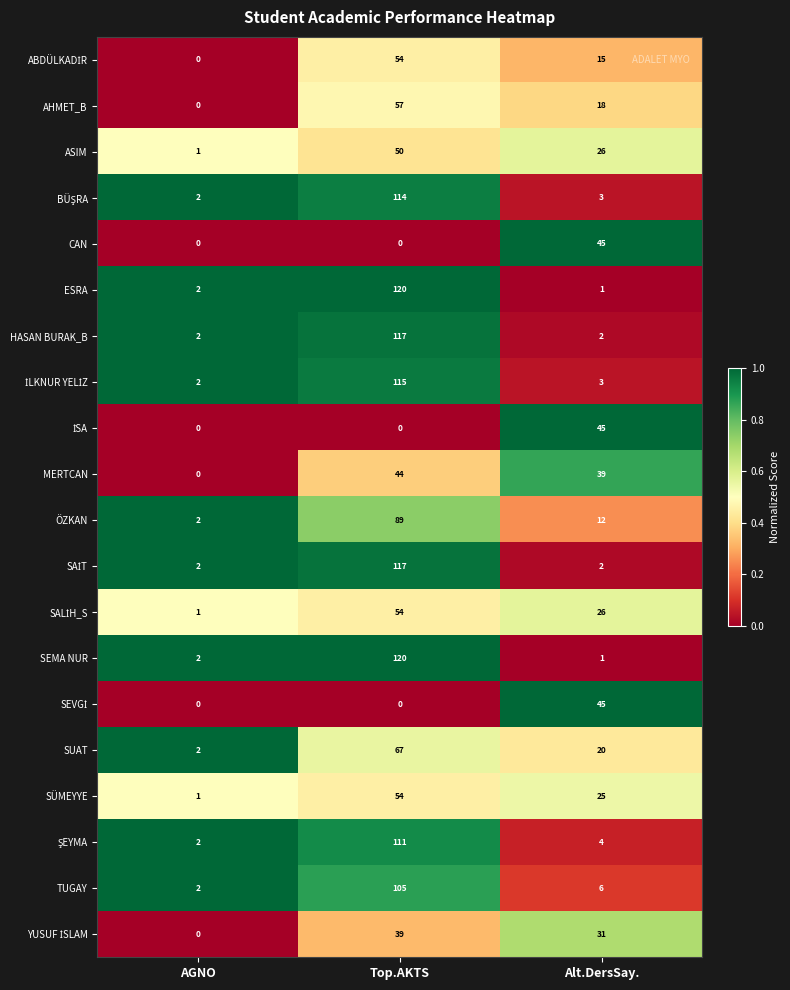

What is the greatest value displayed?

120